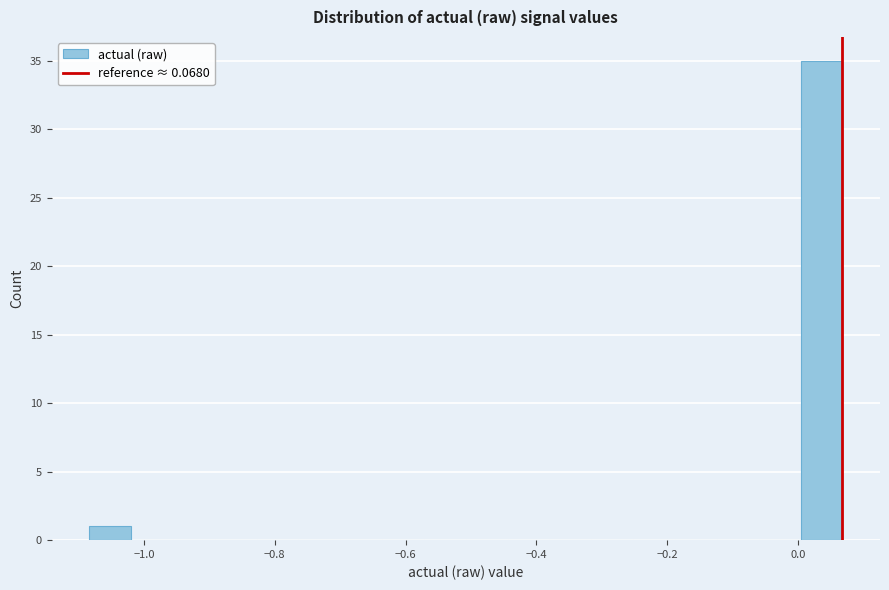

Read against the x-axis, roughly where is the centre of the tallest bar?

0.04